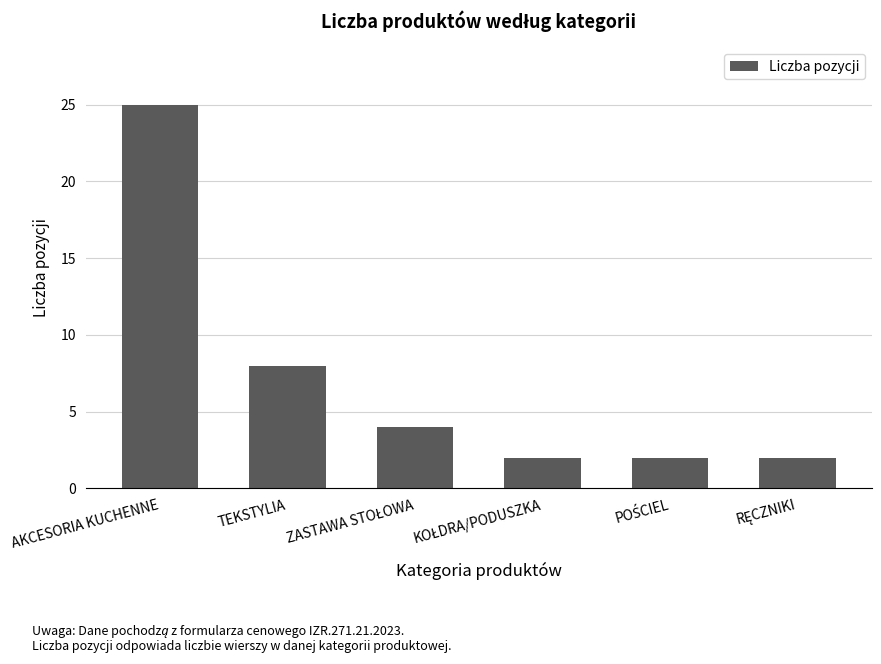

What is the difference between the maximum and minimum values?

23